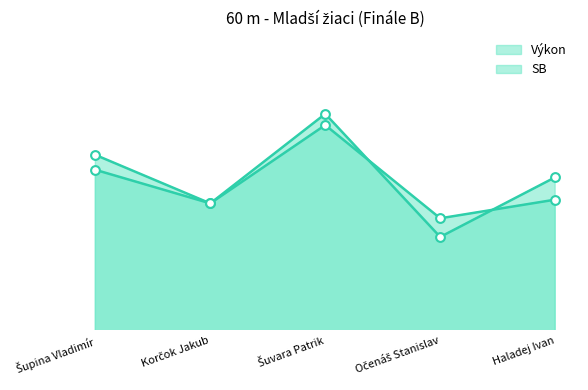

Which series has the widest spread of Y values?

Výkon line